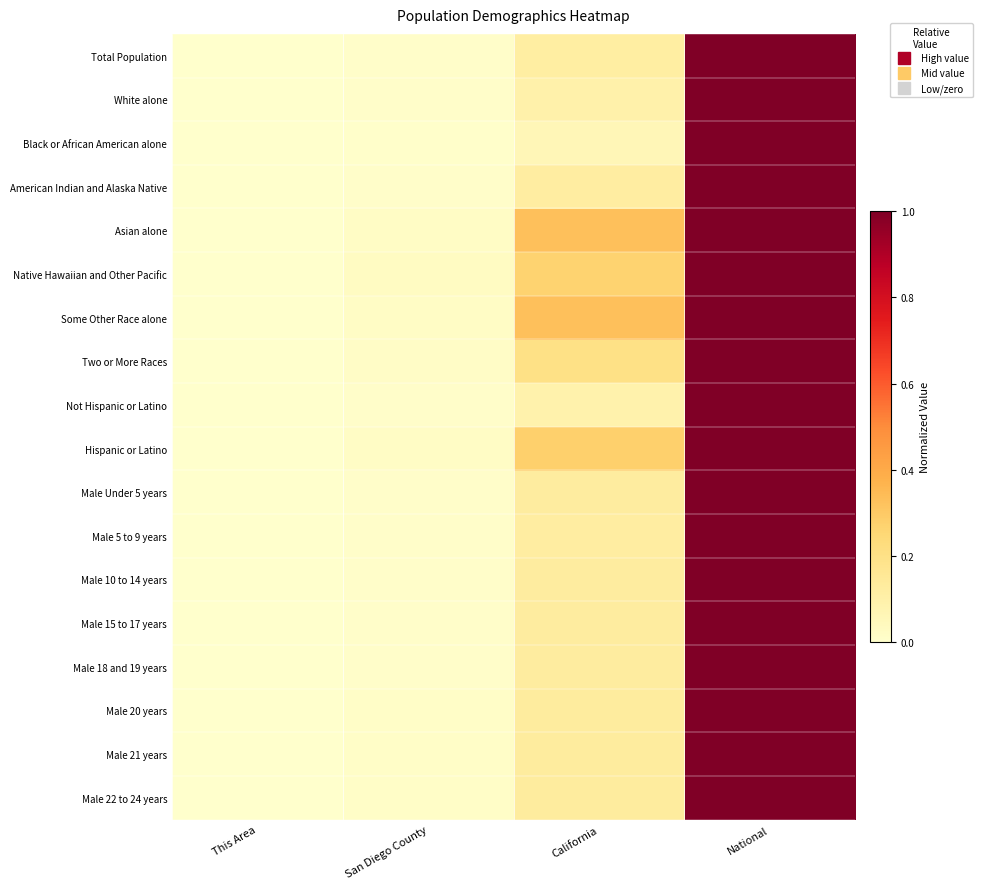

What is the total value across all series at National?

18.0